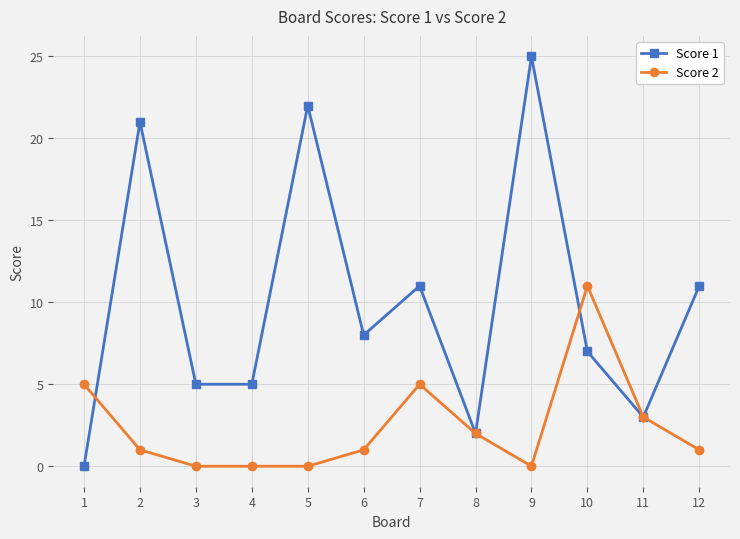

What is the sum of all Score 2 values?

29